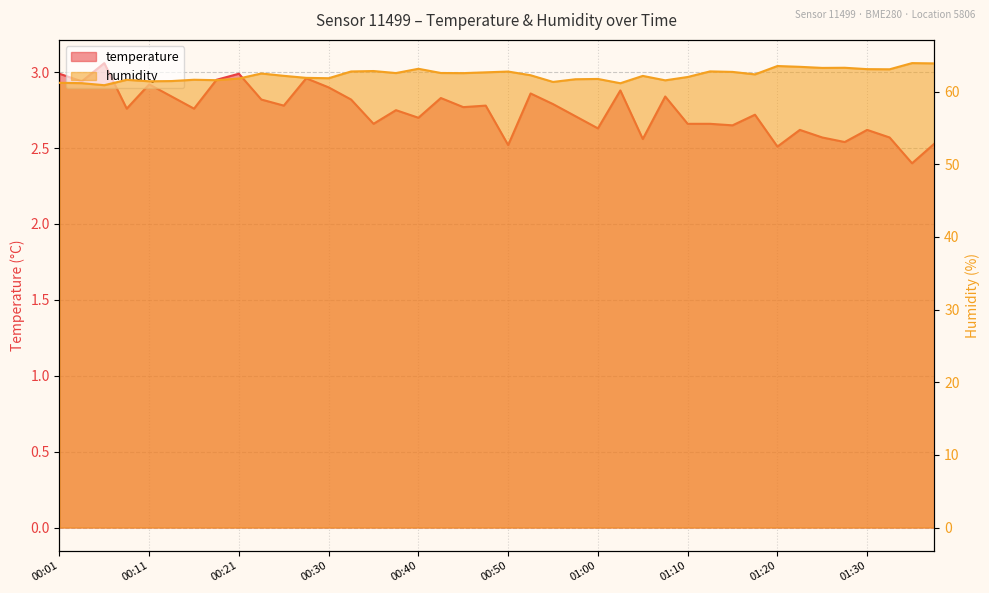

What is the spread (max minus min) of values at 01:17?

59.6